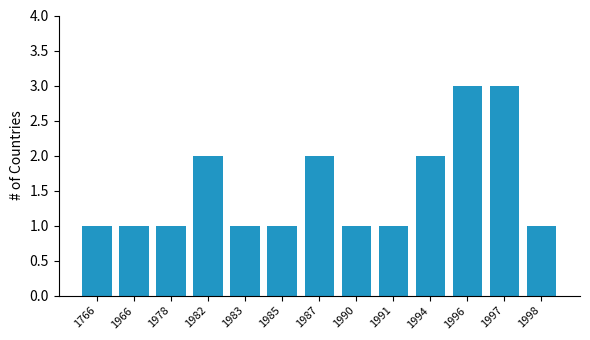

How many bars are there in total?

13